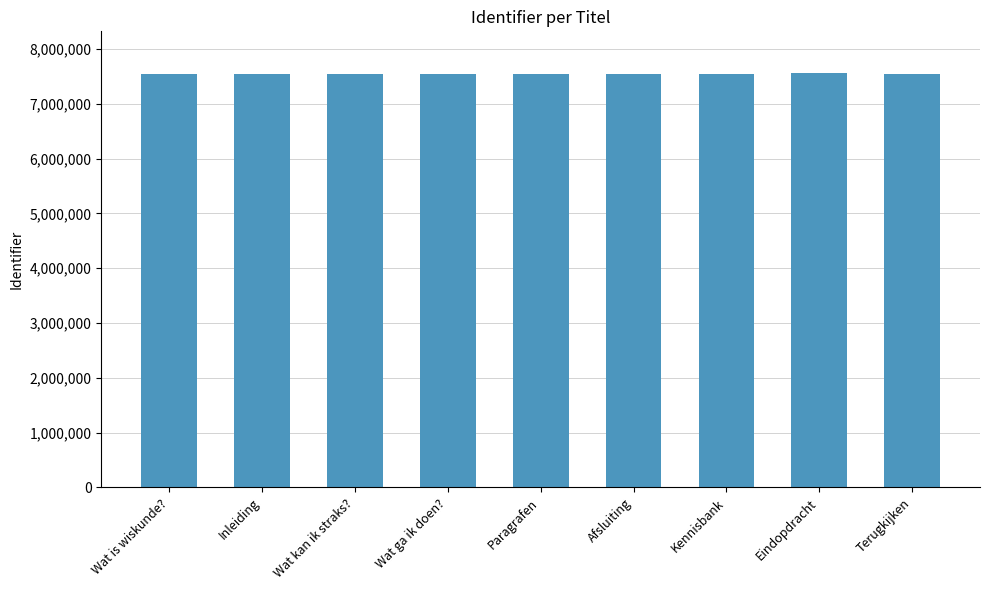

Approximately how many times larger is the value at Paragrafen compared to Wat ga ik doen??

1.0